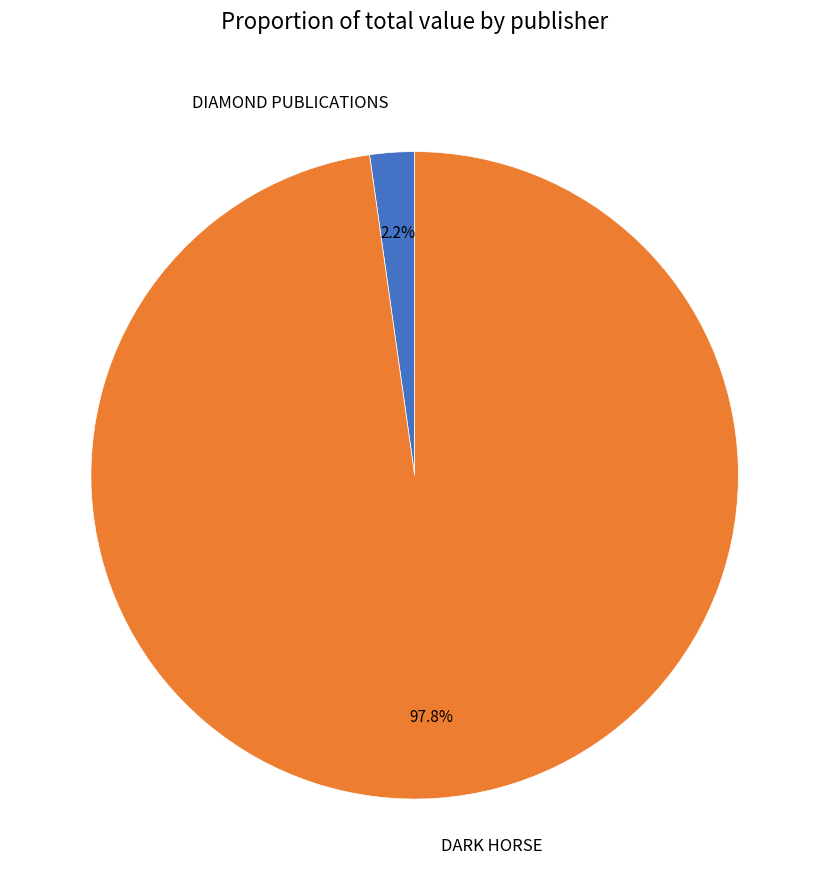

Combined, what portion of the pie is DIAMOND PUBLICATIONS and DARK HORSE?

100.0%